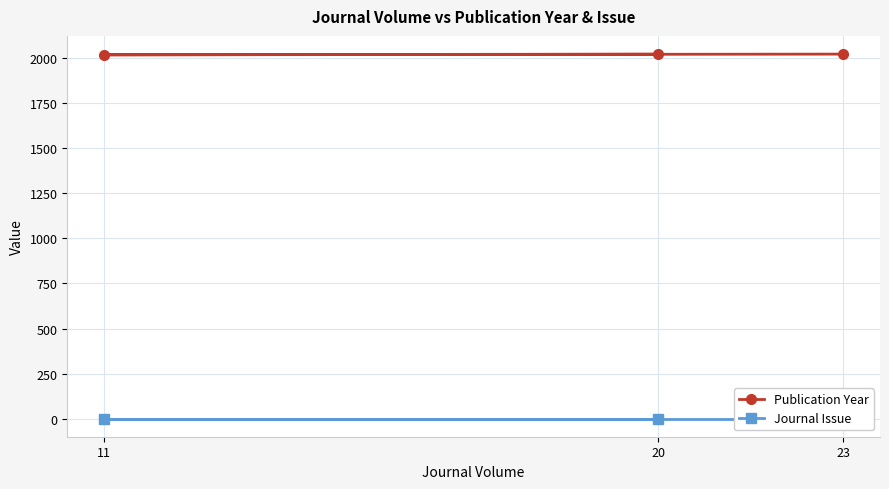

What is the total value across all series at 23?

2023